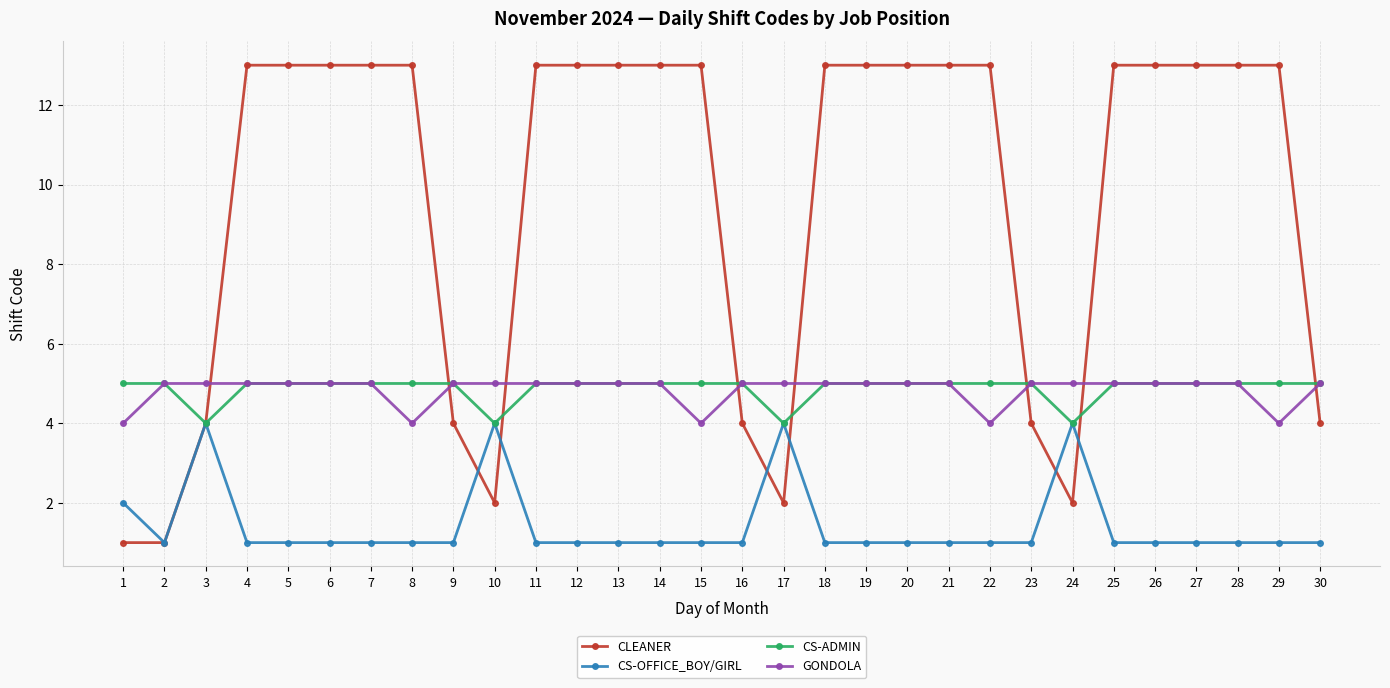

True or false: CS-OFFICE_BOY/GIRL and GONDOLA cross at least once.

False